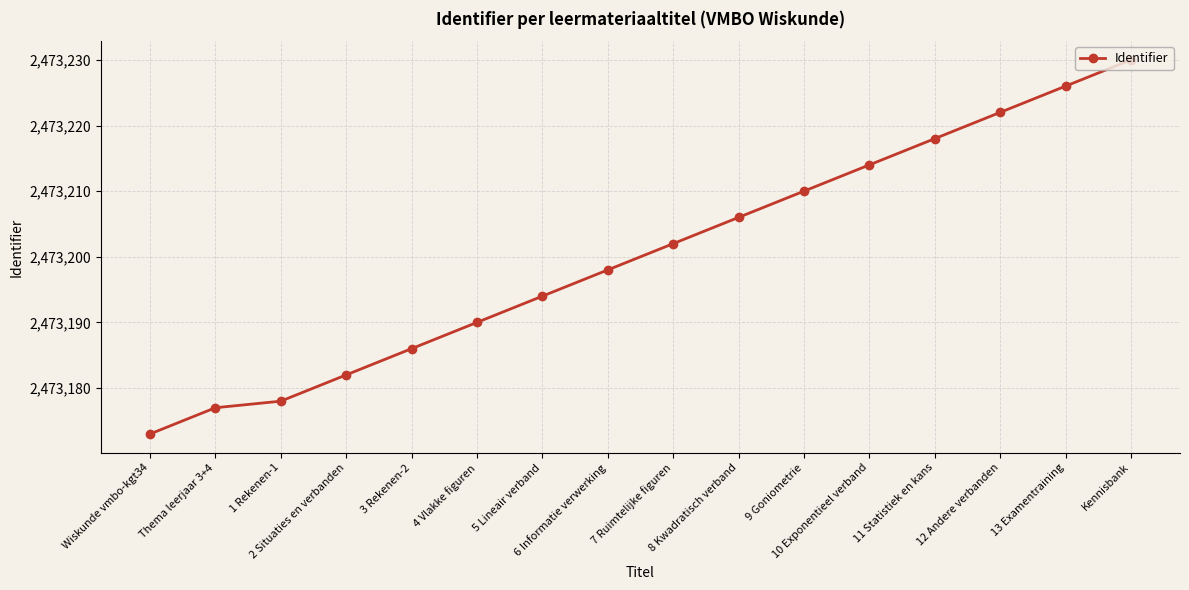

True or false: the data has more than 1 interior local peaks.

False